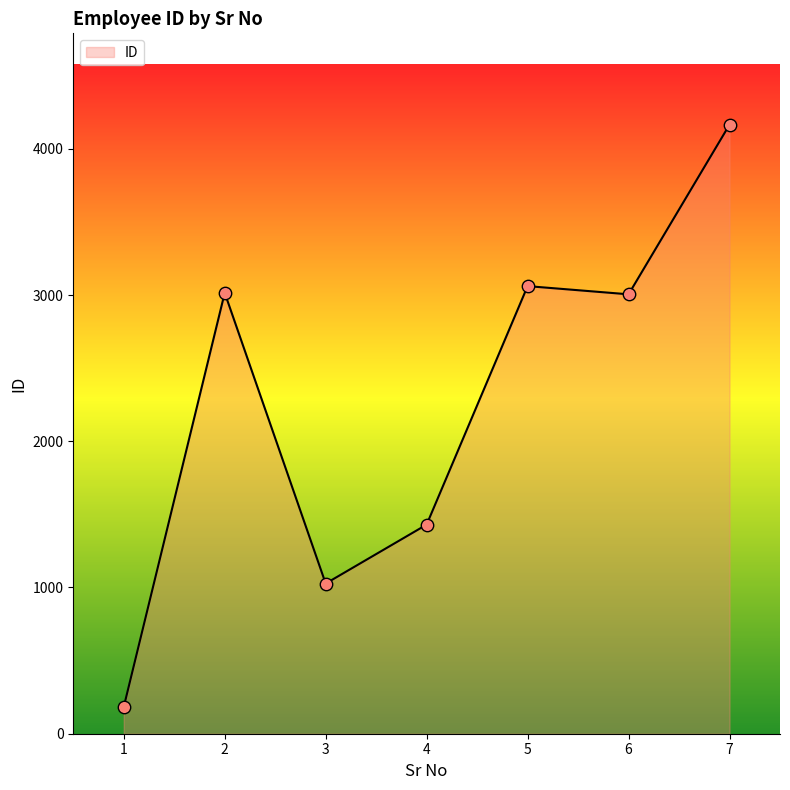

What is the change in value from 2 to 4?

-1585